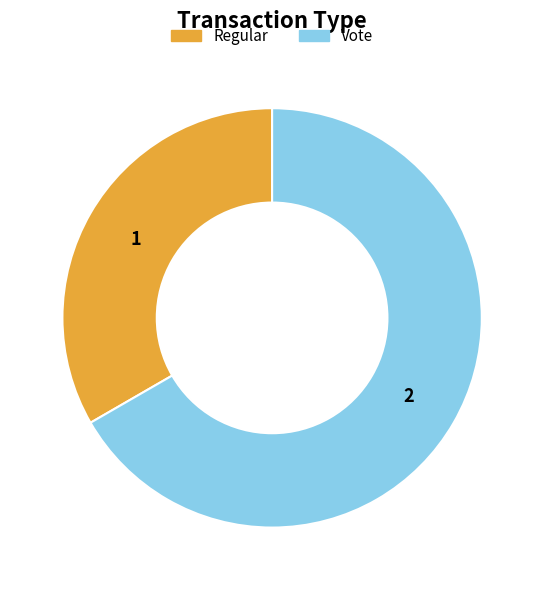

How many slices are in this pie chart?

2